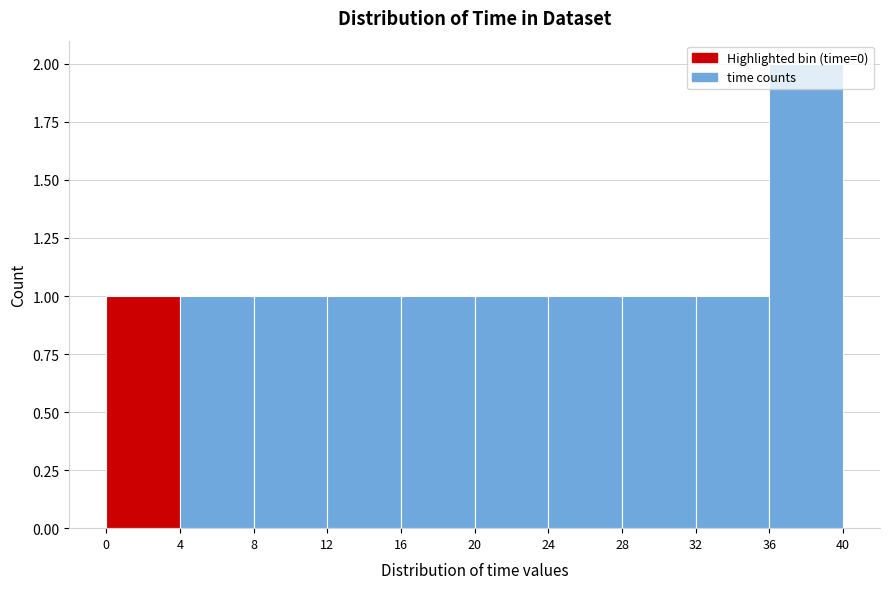

Over which range of the x-axis is the bar tallest?

36 to 40